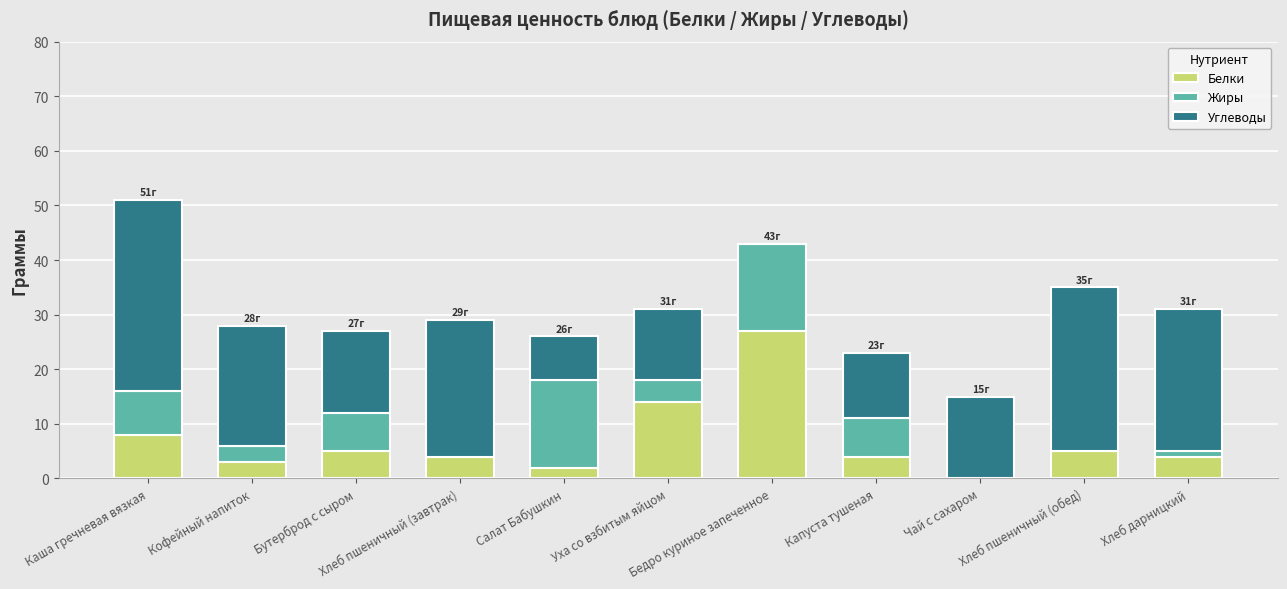

What is the total value across all series at Хлеб дарницкий?

31